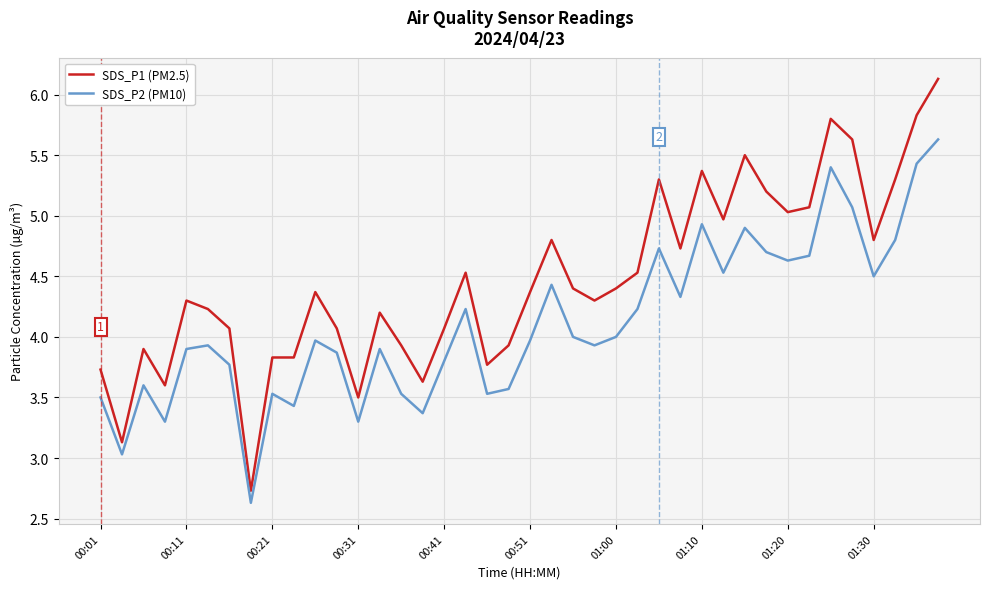

True or false: SDS_P2 (PM10) and SDS_P1 (PM2.5) intersect in this chart.

False